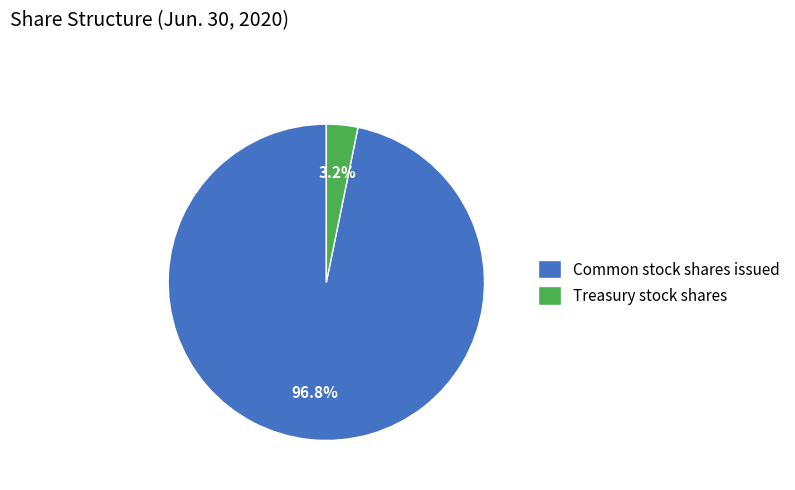

What is the smallest slice in the pie chart?

Treasury stock shares